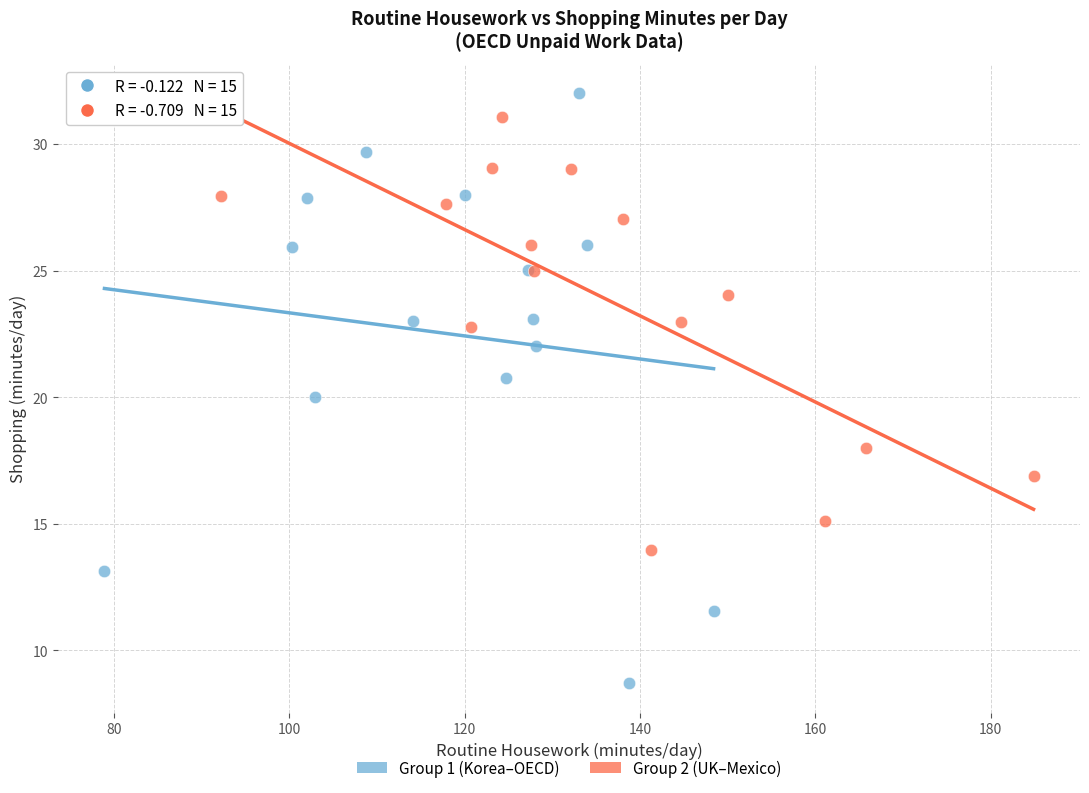

Which series reaches the minimum Y coordinate?

Group 1 (Korea–OECD)